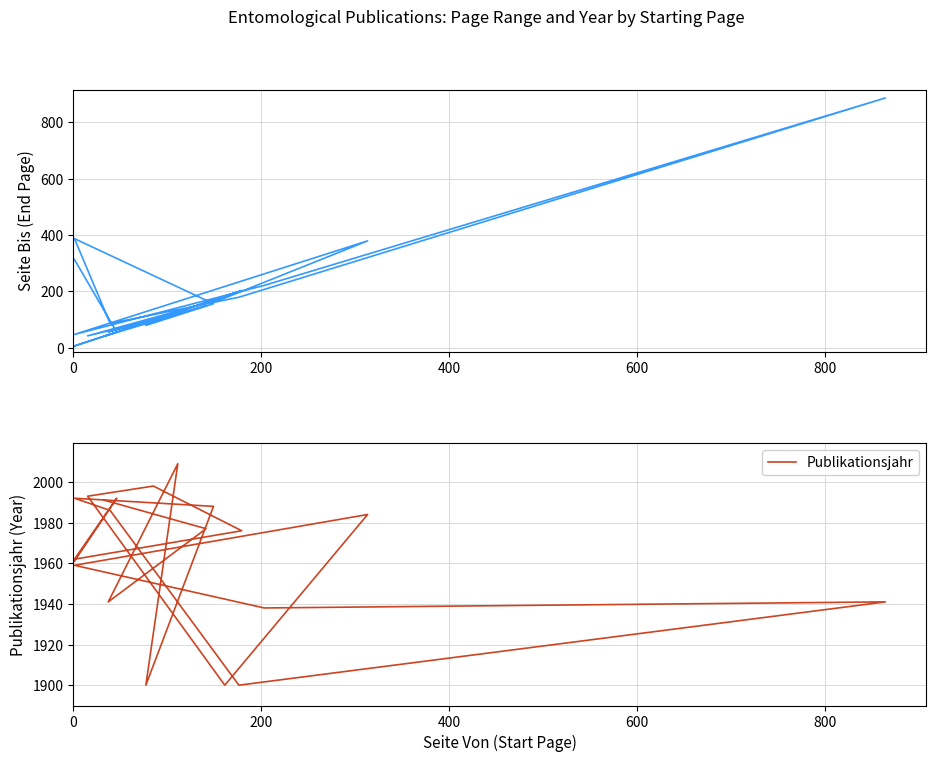

Which series has the widest spread of values?

Seite Bis